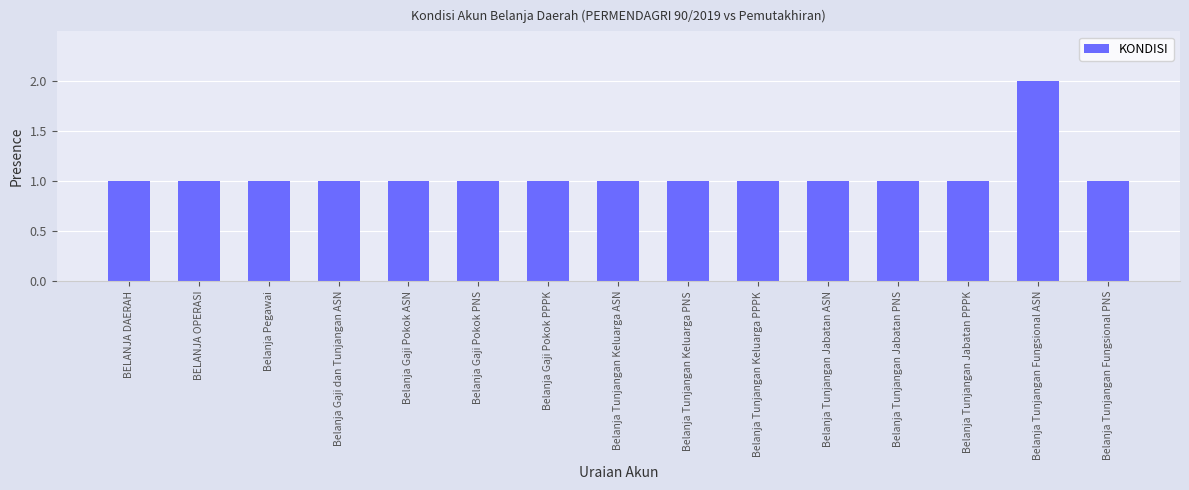

Is it true that the value at Belanja Gaji Pokok PNS is 2?

False